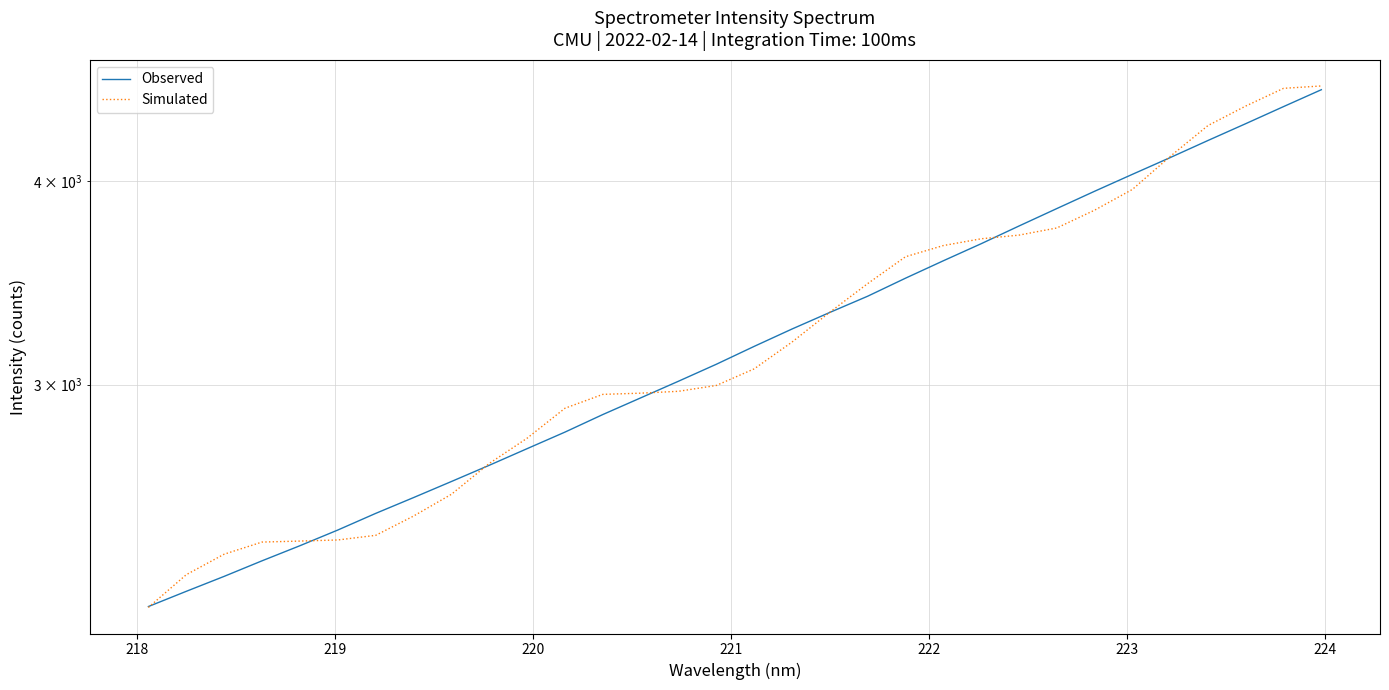

True or false: Simulated has a value of 6344.5 at 20.

False